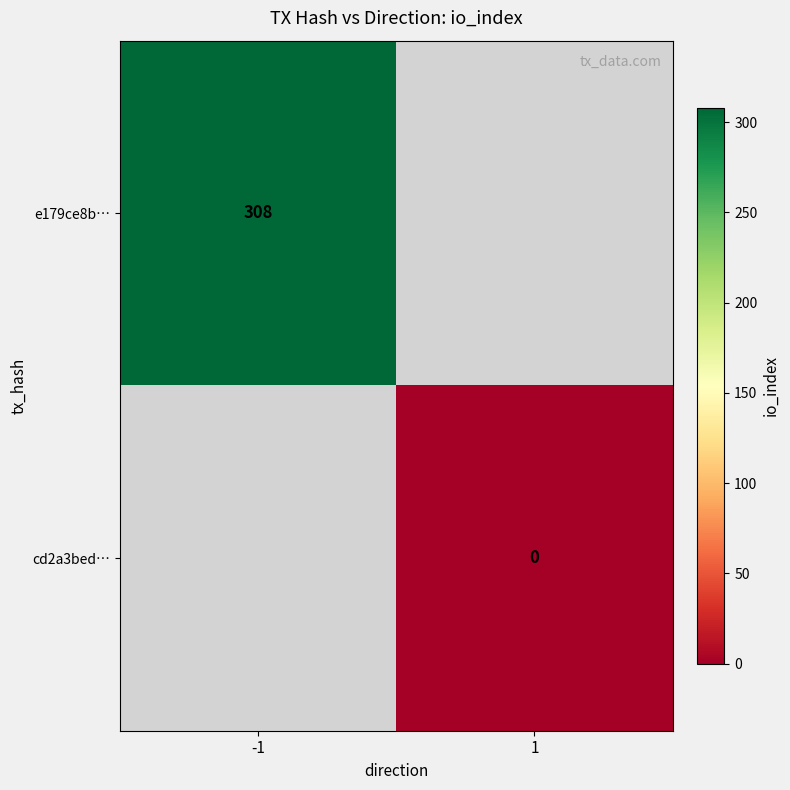

The e179ce8b… series shows 308 at -1. True or false?

True